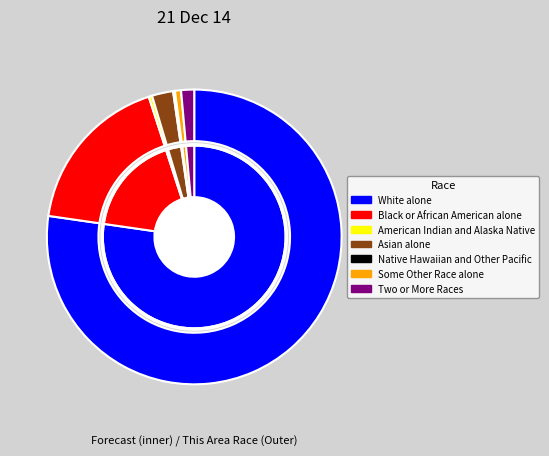

Which has a higher value, Some Other Race alone or Two or More Races?

Two or More Races